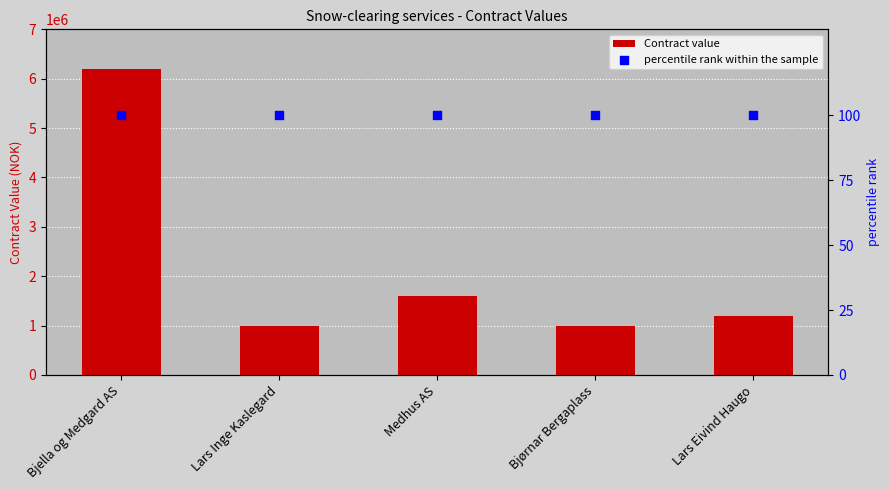

What is the total value across all series at Lars Inge Kaslegard?

1000100